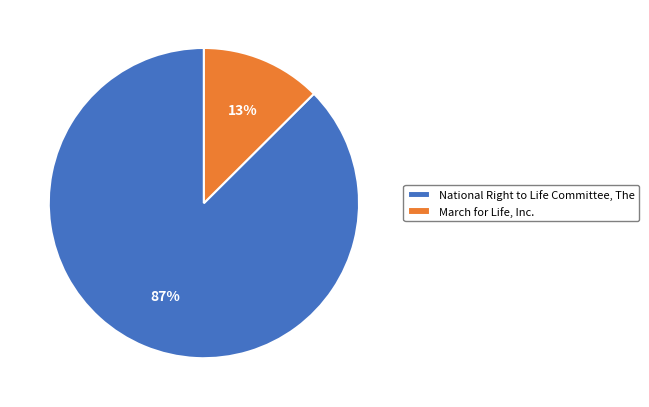

Rank the categories by value from lowest to highest.

March for Life, Inc., National Right to Life Committee, The